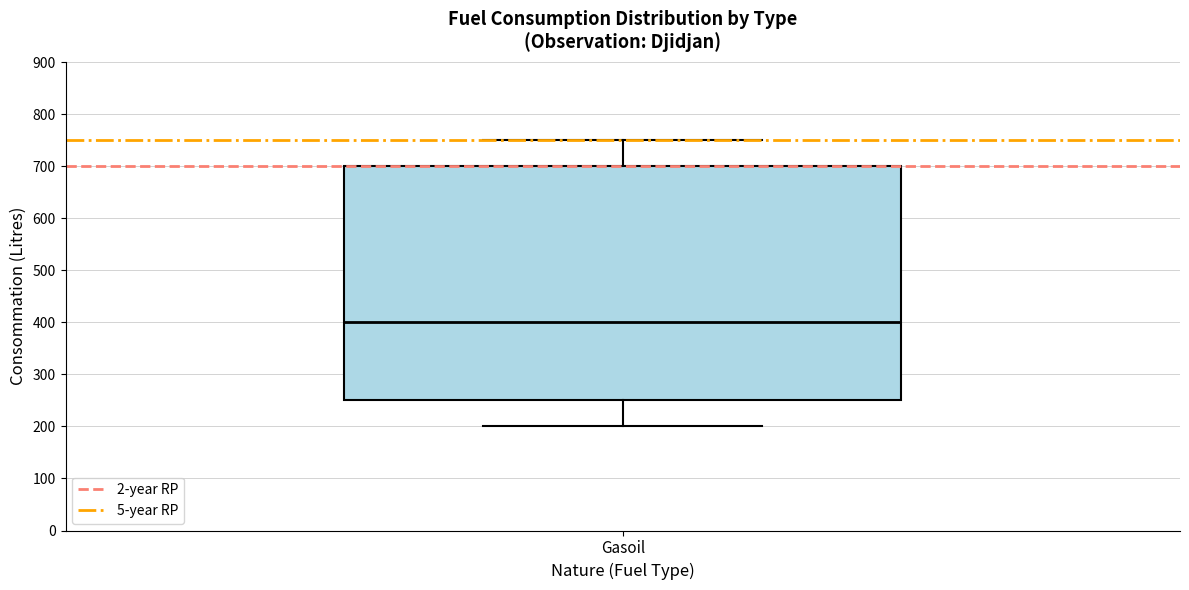

Where does the median line of the box for Gasoil sit on the y-axis? The values are not printed on the chart, so give them approximately, as read against the axis.

400